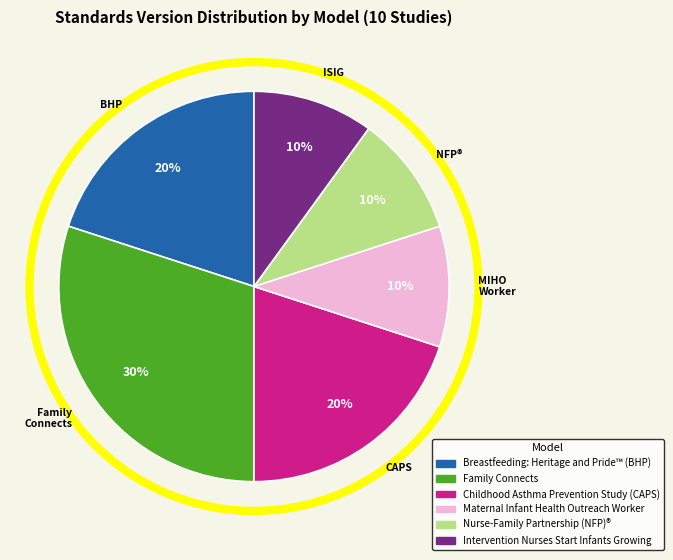

Which slice is the largest?

Family Connects